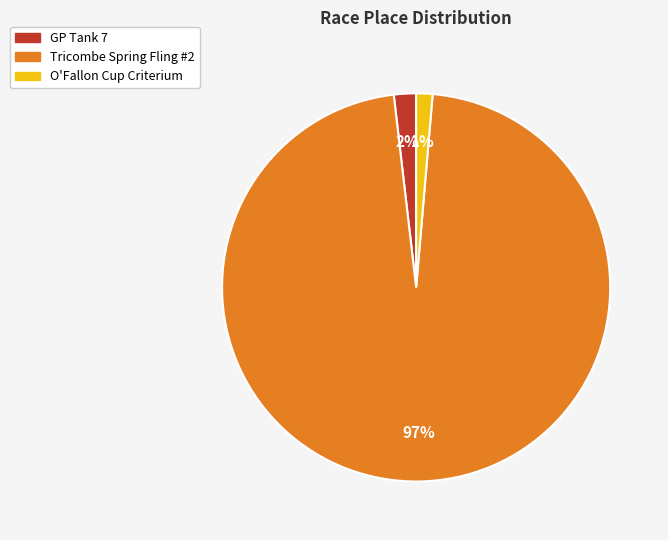

To the nearest percent, what is the combined percentage of Tricombe Spring Fling #2 and GP Tank 7?

99%